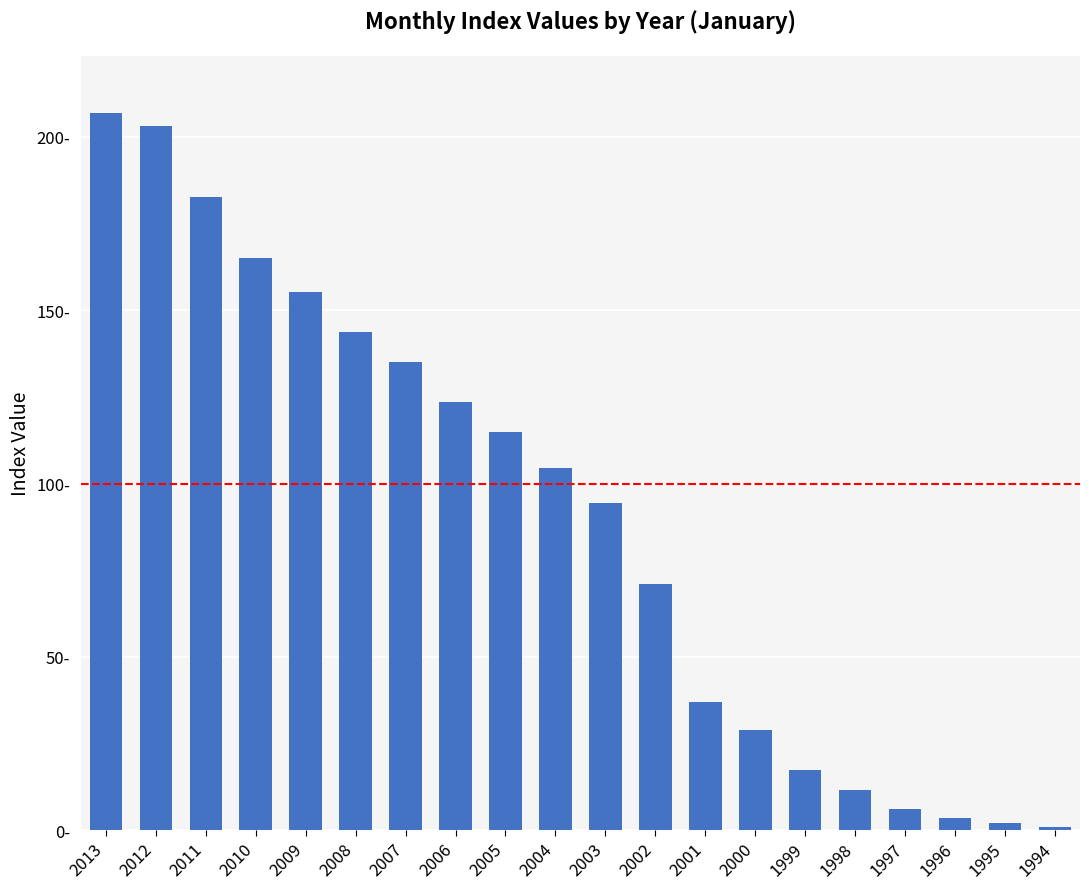

Which category has the lowest value across all series?

1994